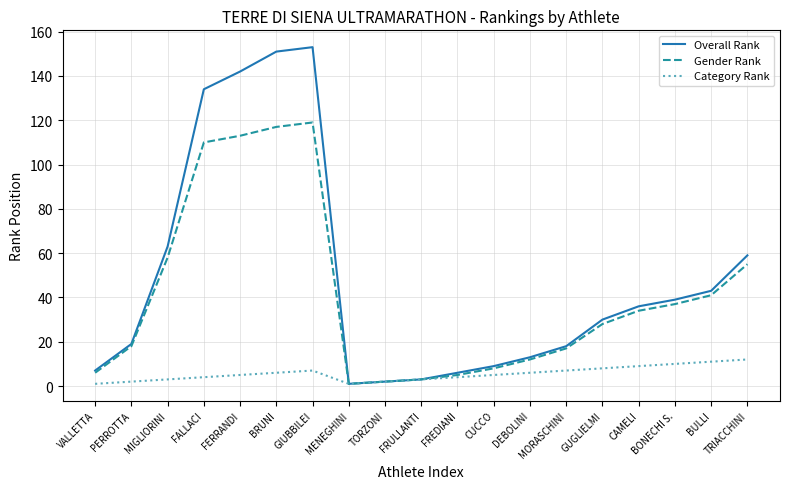

Reading left to right, transcribe all the data shown in this chart.

Overall Rank: VALLETTA=7	PERROTTA=19	MIGLIORINI=63	FALLACI=134	FERRANDI=142	BRUNI=151	GIUBBILEI=153	MENEGHINI=1	TORZONI=2	FRULLANTI=3	FREDIANI=6	CUCCO=9	DEBOLINI=13	MORASCHINI=18	GUGLIELMI=30	CAMELI=36	BONECHI S.=39	BULLI=43	TRIACCHINI=59
Gender Rank: VALLETTA=6	PERROTTA=18	MIGLIORINI=58	FALLACI=110	FERRANDI=113	BRUNI=117	GIUBBILEI=119	MENEGHINI=1	TORZONI=2	FRULLANTI=3	FREDIANI=5	CUCCO=8	DEBOLINI=12	MORASCHINI=17	GUGLIELMI=28	CAMELI=34	BONECHI S.=37	BULLI=41	TRIACCHINI=55
Category Rank: VALLETTA=1	PERROTTA=2	MIGLIORINI=3	FALLACI=4	FERRANDI=5	BRUNI=6	GIUBBILEI=7	MENEGHINI=1	TORZONI=2	FRULLANTI=3	FREDIANI=4	CUCCO=5	DEBOLINI=6	MORASCHINI=7	GUGLIELMI=8	CAMELI=9	BONECHI S.=10	BULLI=11	TRIACCHINI=12